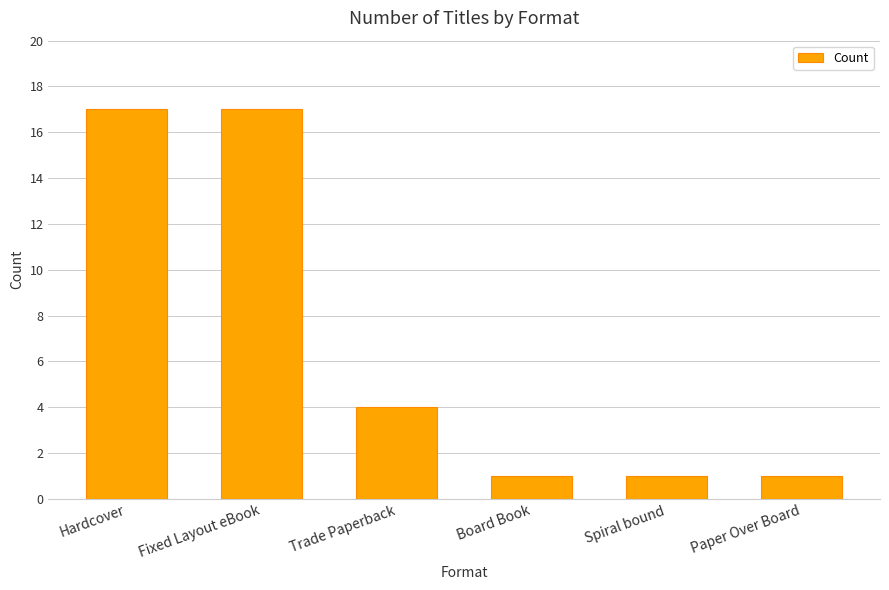

What is the maximum value shown in the chart?

17